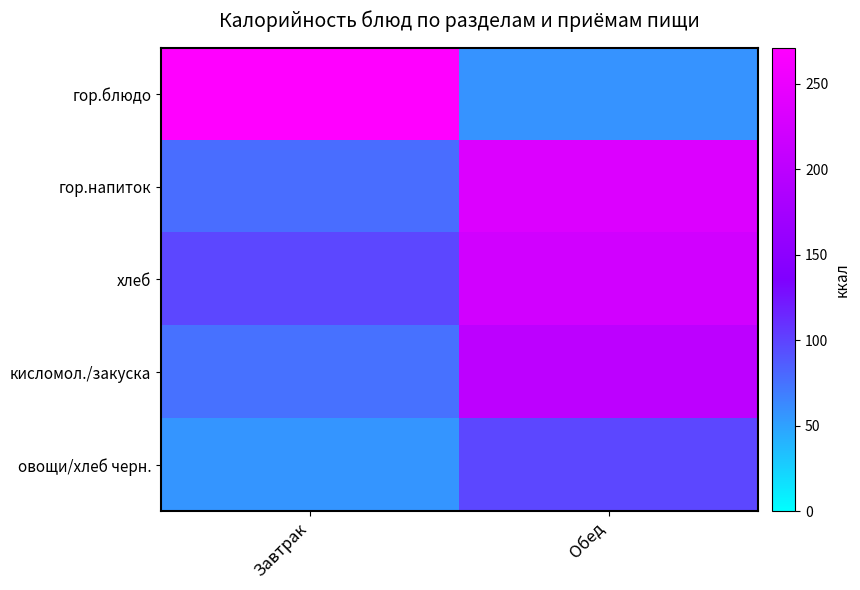

Rank the series by their maximum value, from lowest to highest.

овощи/хлеб черн., кисломол./закуска, хлеб, гор.напиток, гор.блюдо